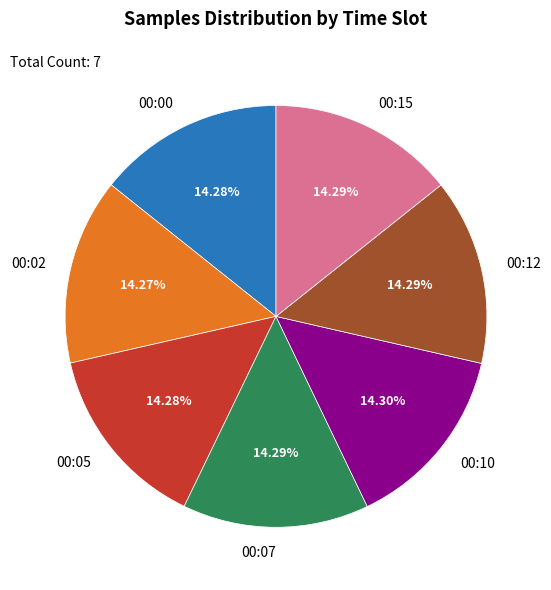

Does 00:12 represent more than half of the total?

No